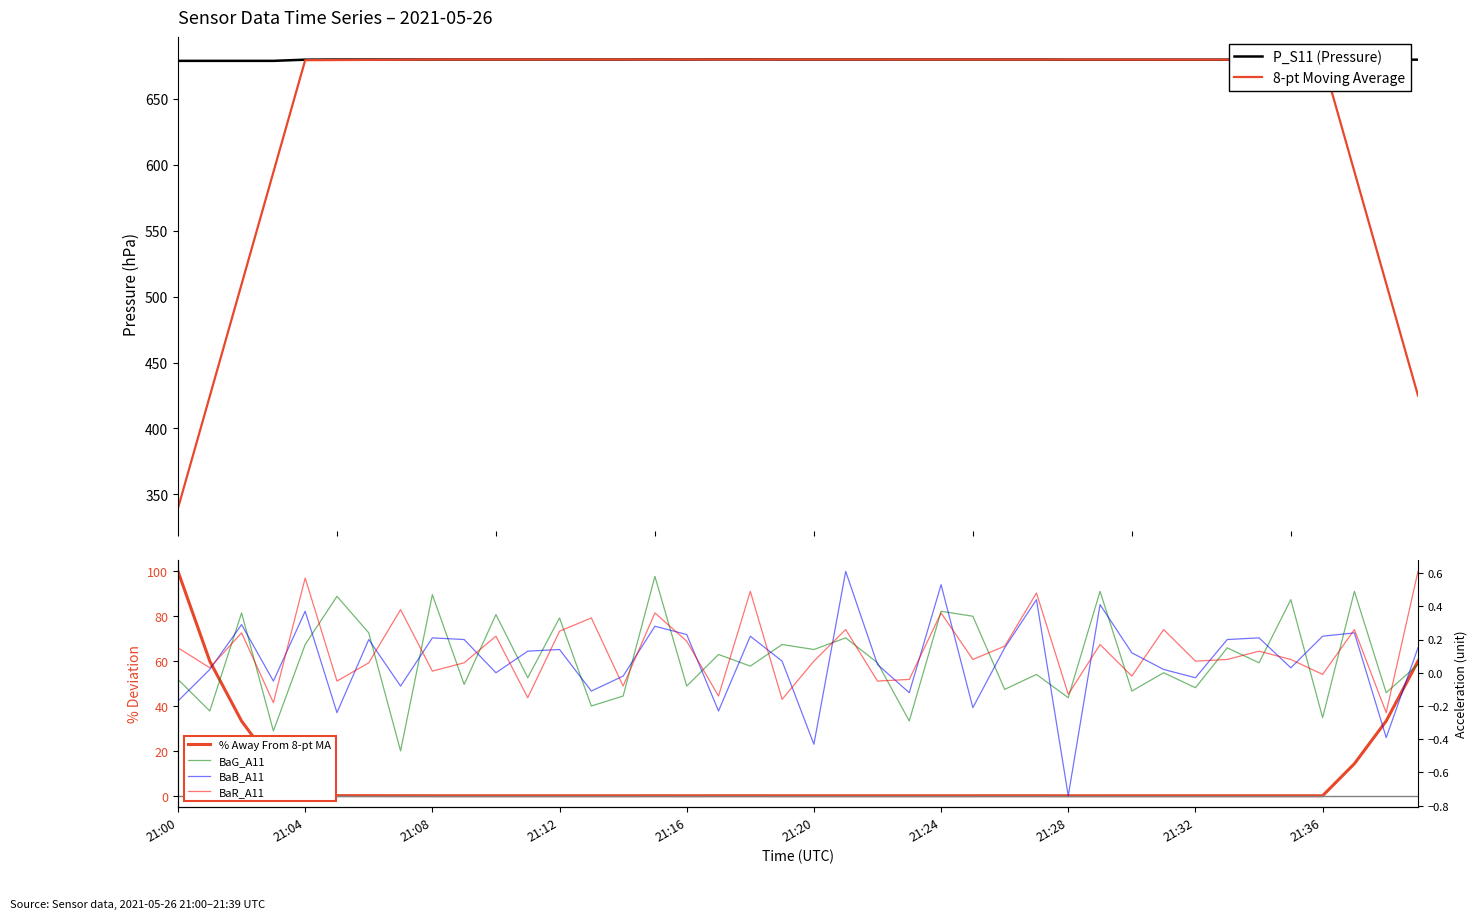

Which label corresponds to the smallest value in the chart?

21:28